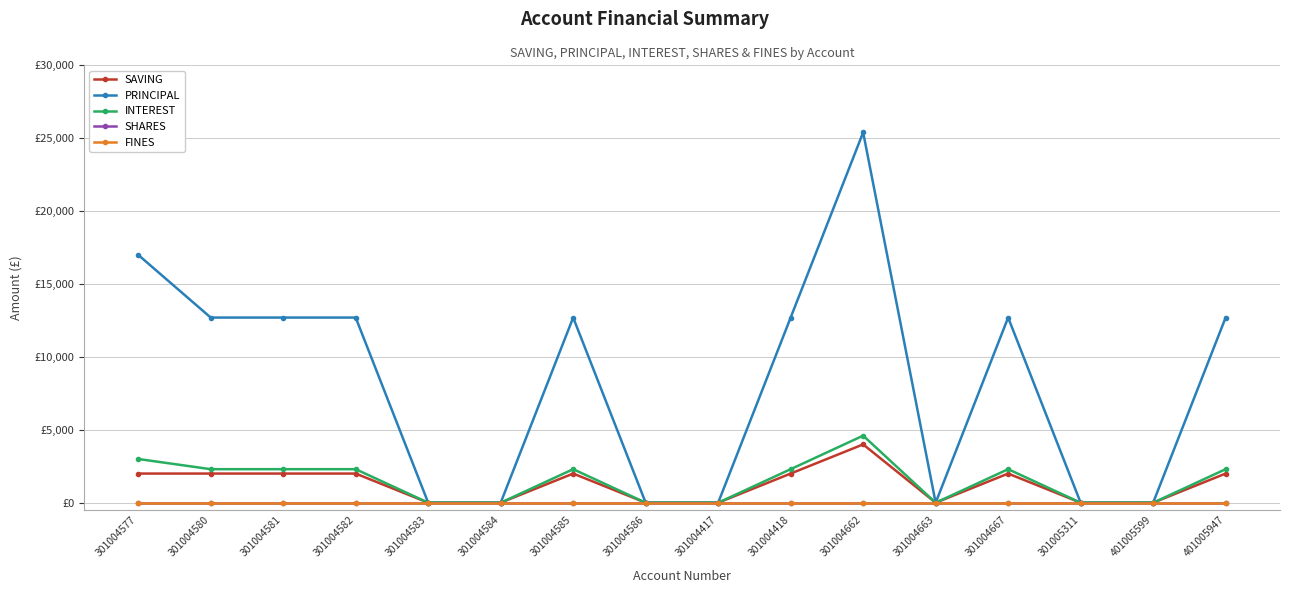

Does the chart have visible grid lines?

Yes